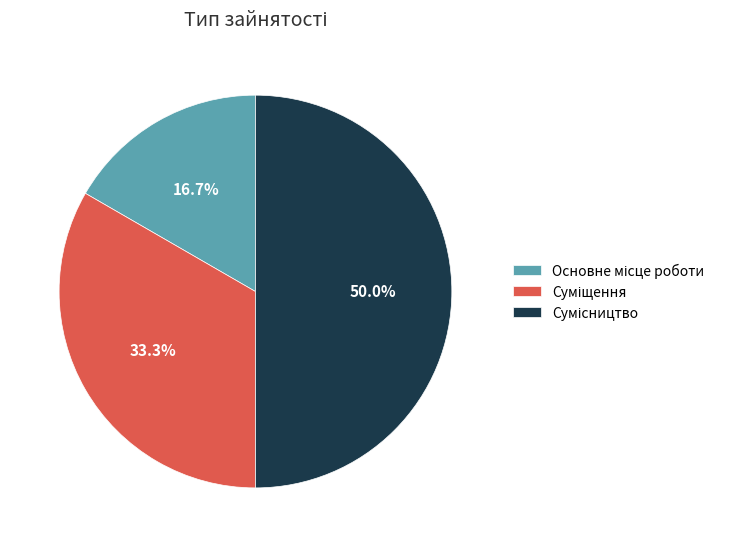

To the nearest percent, what is the difference between the Сумісництво and Основне місце роботи slice percentages?

33%